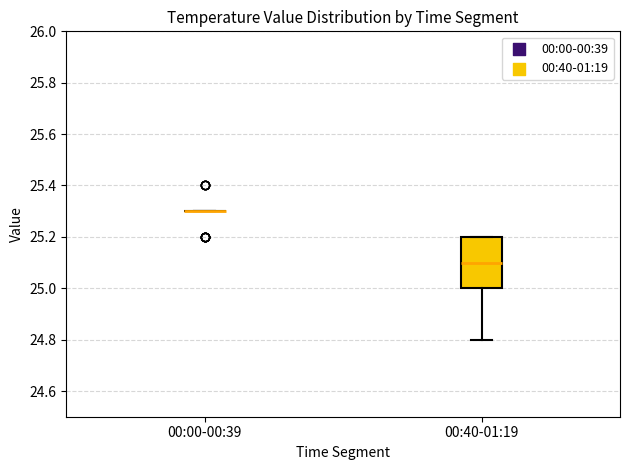

Comparing the boxes themselves (not the whiskers), which one is the tallest?

00:40-01:19